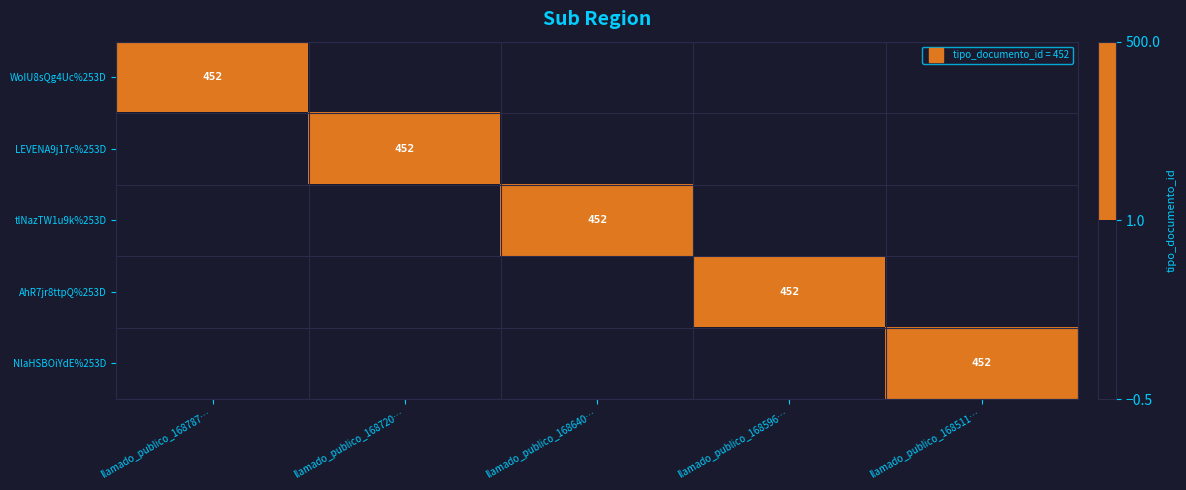

The WoIU8sQg4Uc%253D series shows -195 at llamado_publico_168640…. True or false?

False